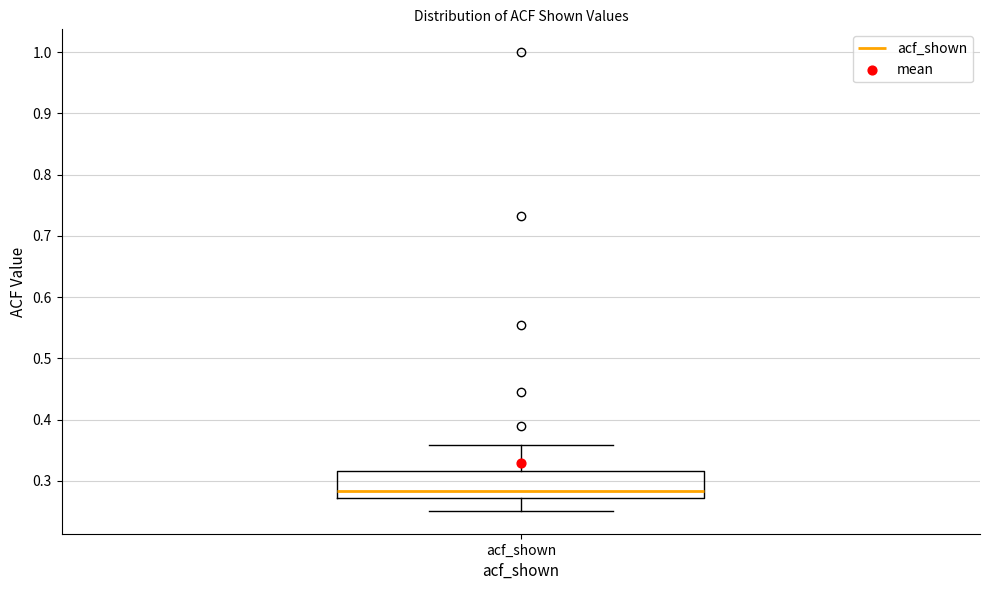

Where is the lower edge of the box for acf_shown on the y-axis? The values are not printed on the chart, so give them approximately, as read against the axis.

0.27